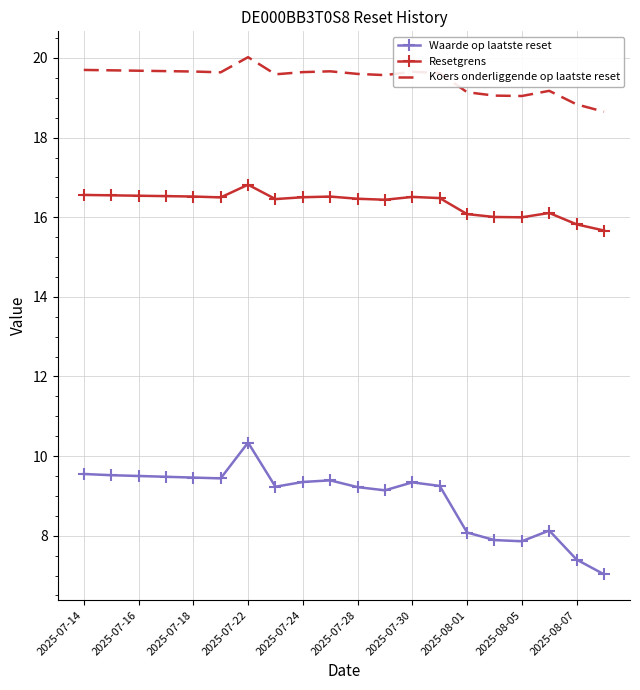

Rank the series by their average value, from lowest to highest.

Waarde op laatste reset, Resetgrens, Koers onderliggende op laatste reset